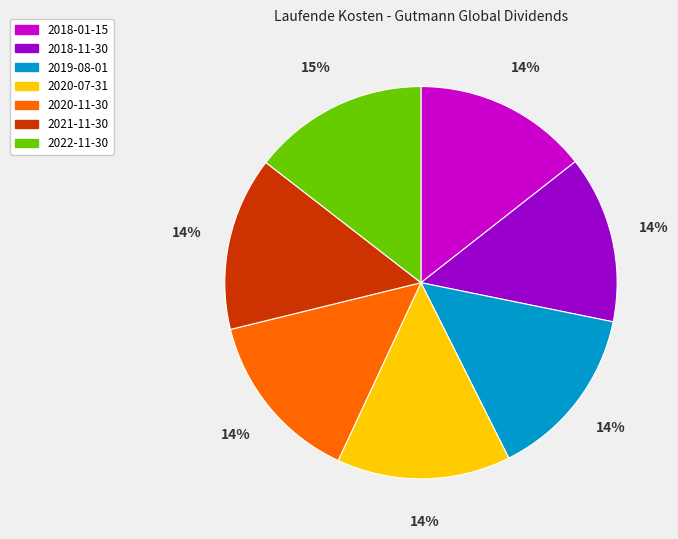

True or false: 2020-07-31 accounts for 29% of the total.

False